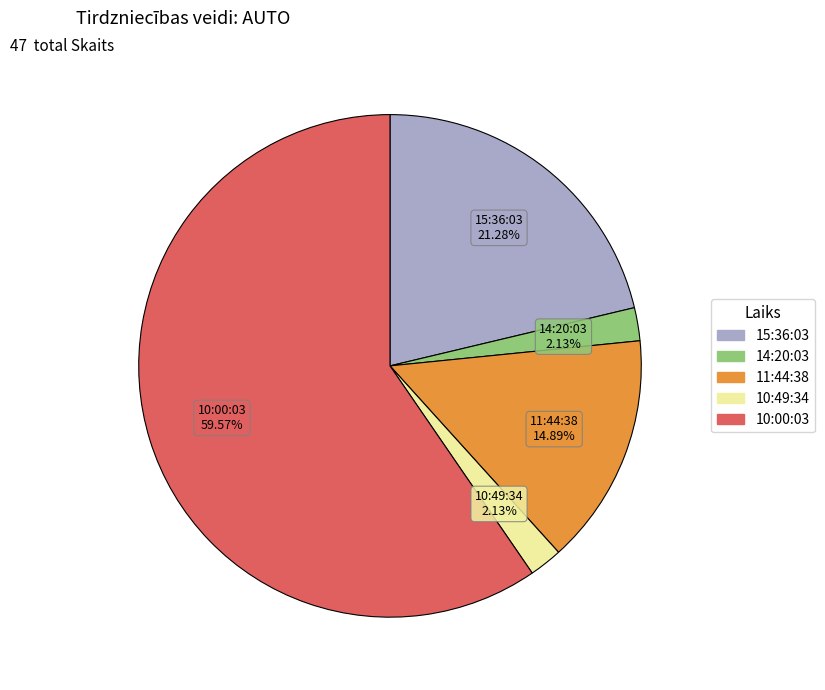

To the nearest percent, what is the difference between the 14:20:03 and 15:36:03 slice percentages?

19%